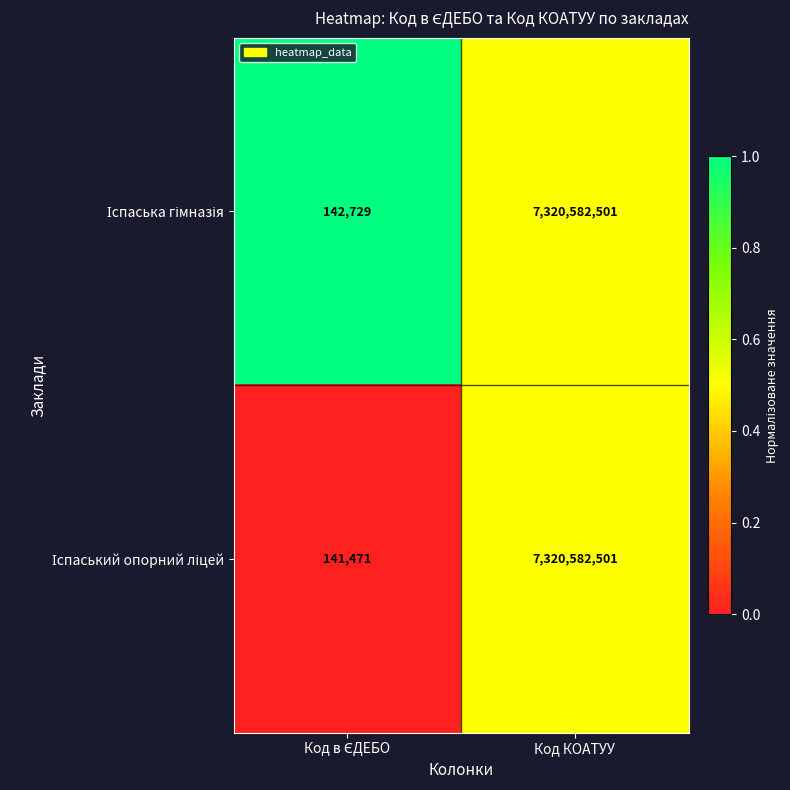

What is the smallest value displayed?

141471